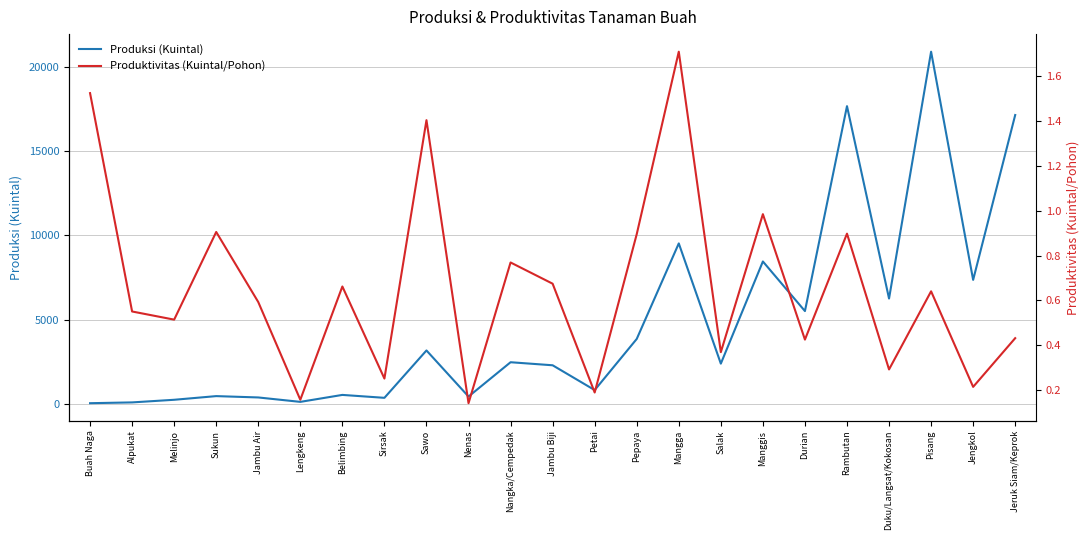

What is the label of the 9th point from the right?

Mangga